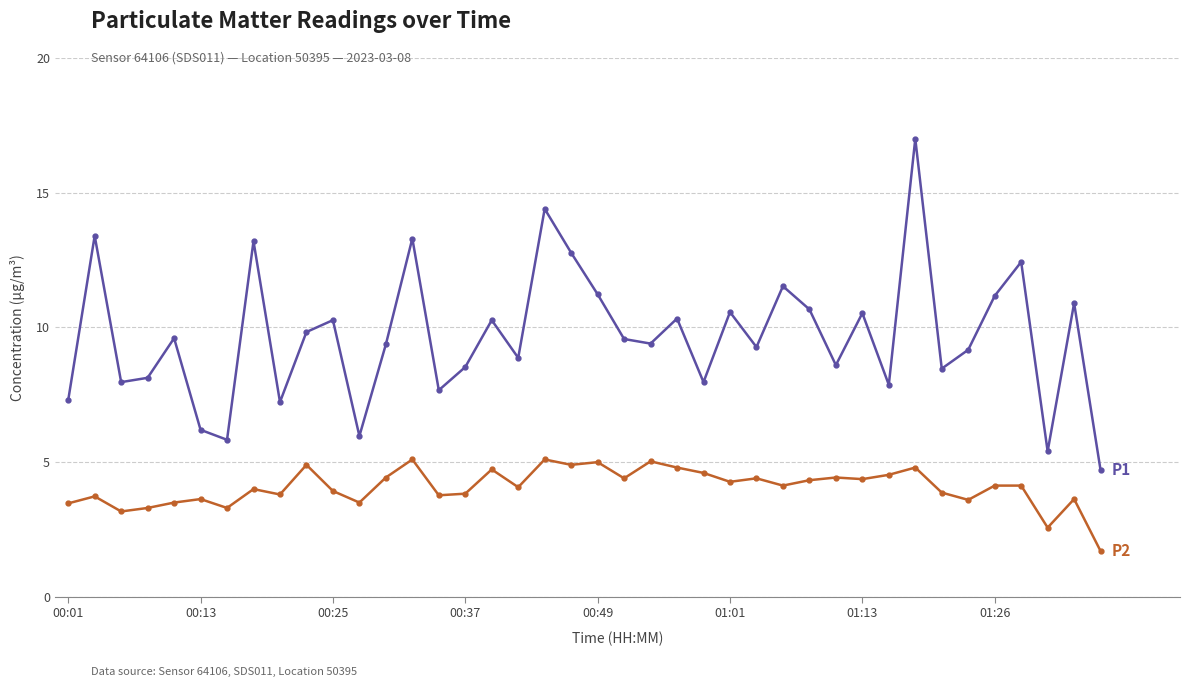

How many distinct data groups are displayed?

2